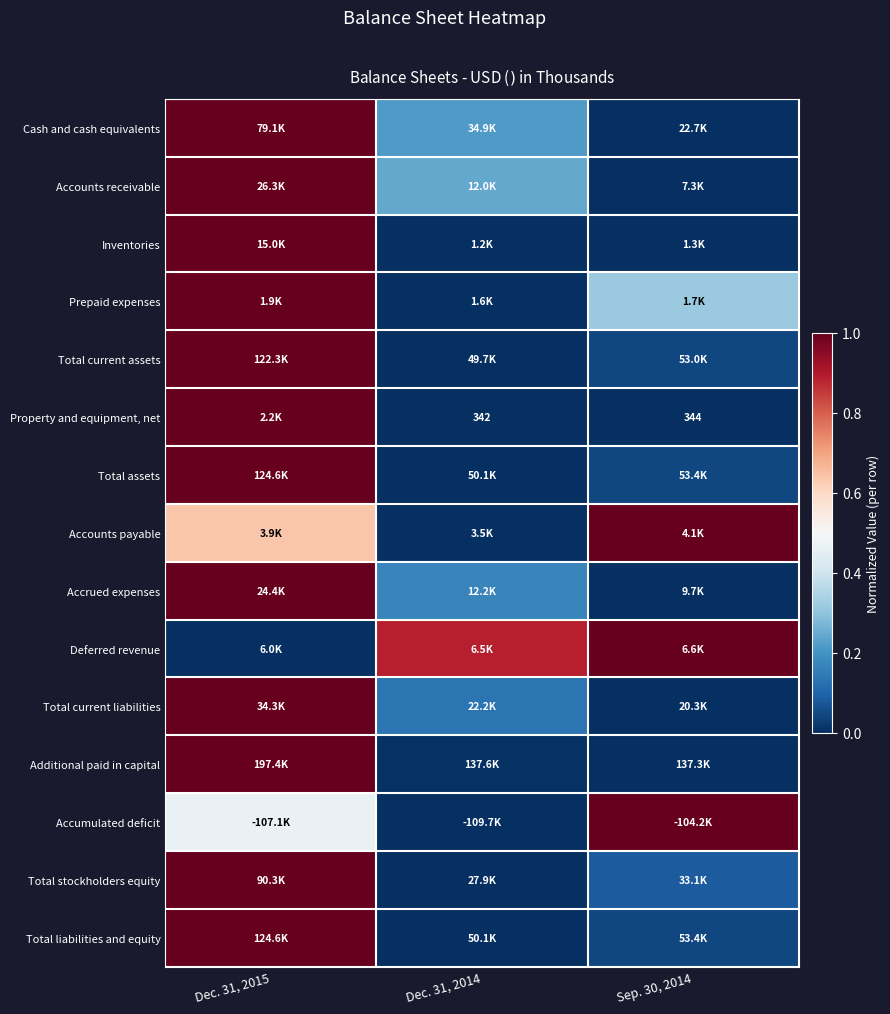

The Accounts receivable series shows 0.3 at Dec. 31, 2014. True or false?

False